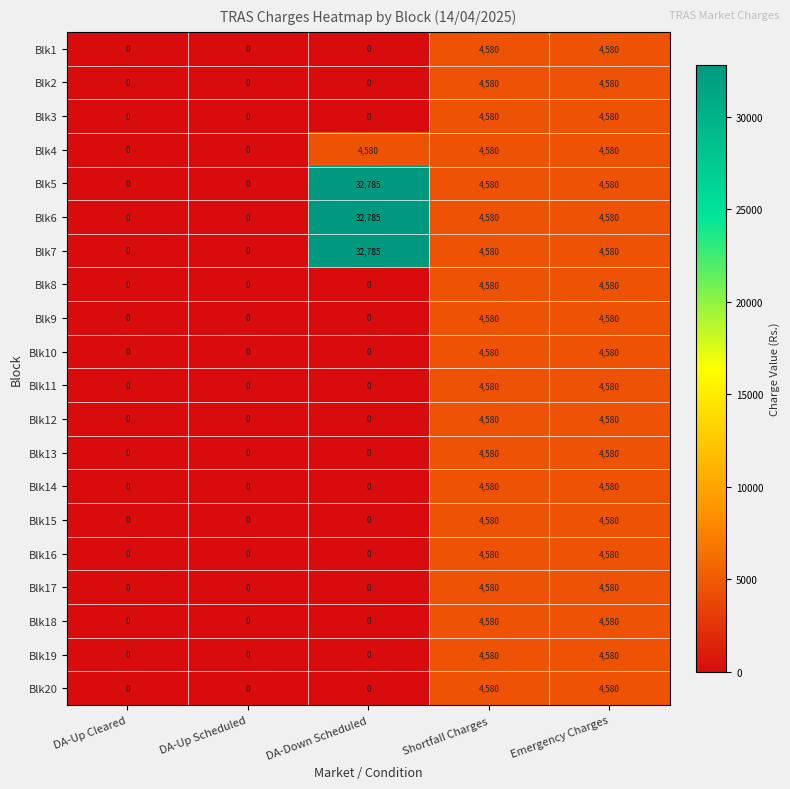

What value does the Blk20 series have at Shortfall Charges, to the nearest 50?

4600